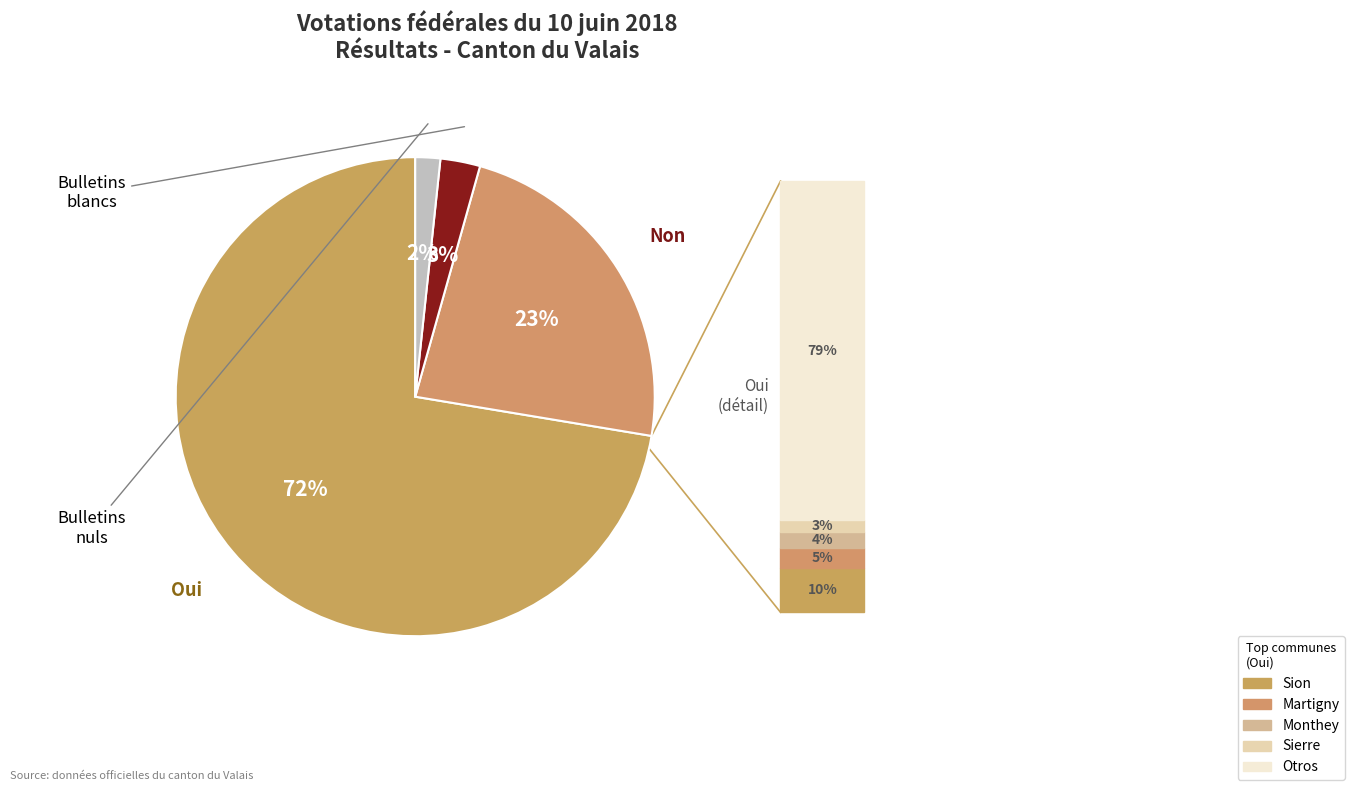

Count the number of slices in the pie.

4